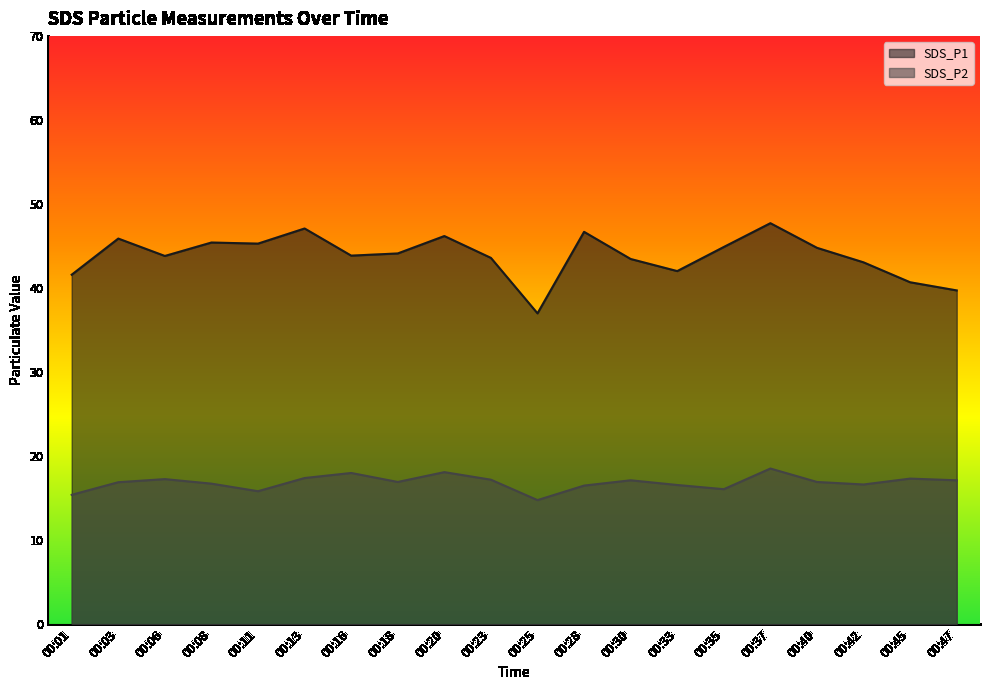

True or false: SDS_P2 and SDS_P1 intersect in this chart.

False